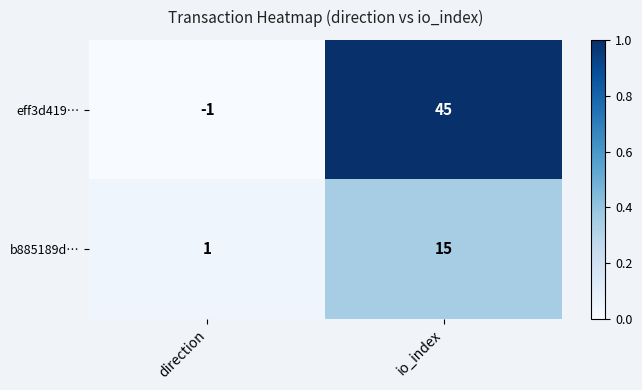

Is it true that eff3d419… equals 45 at io_index?

True